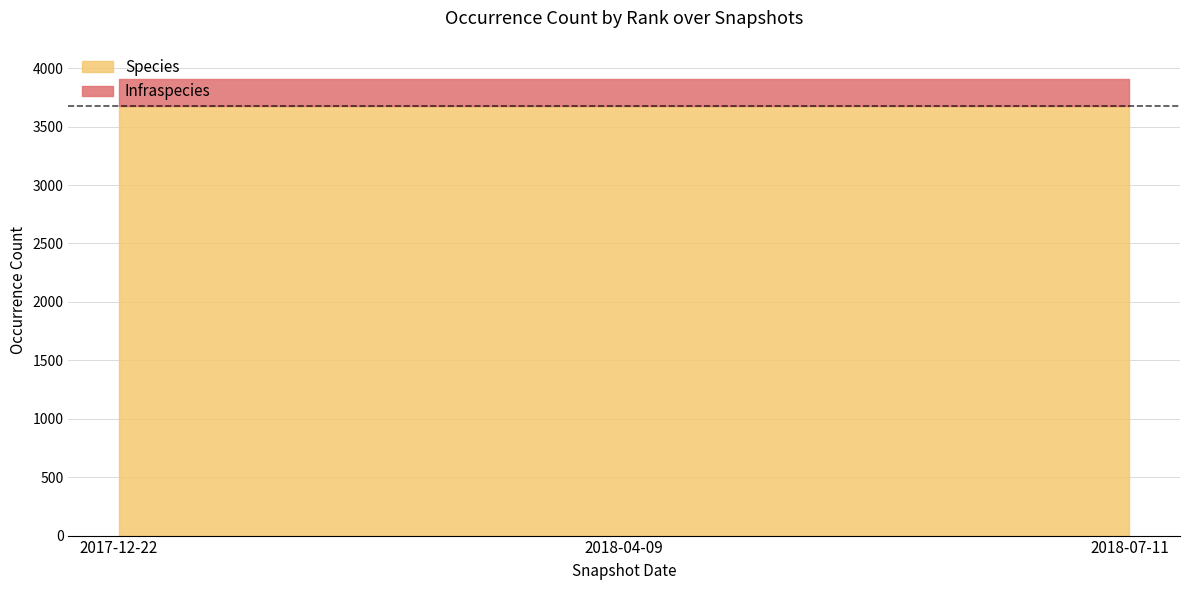

Between 2017-12-22 and 2018-07-11, which is larger?

2017-12-22